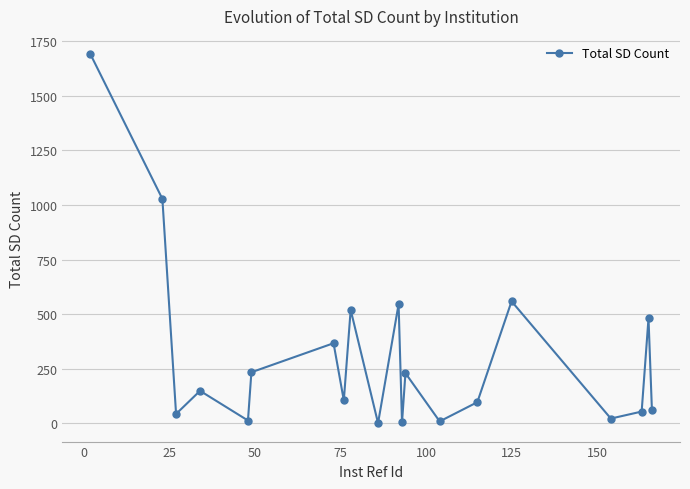

How many lines are shown in the chart?

1